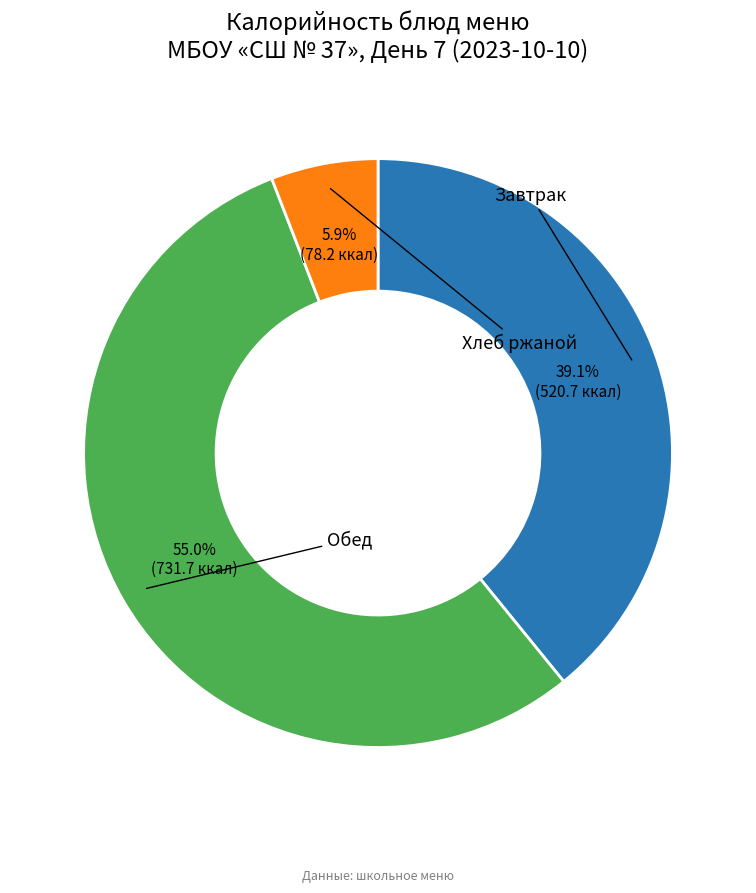

Is there any slice that represents more than half of the pie?

Yes